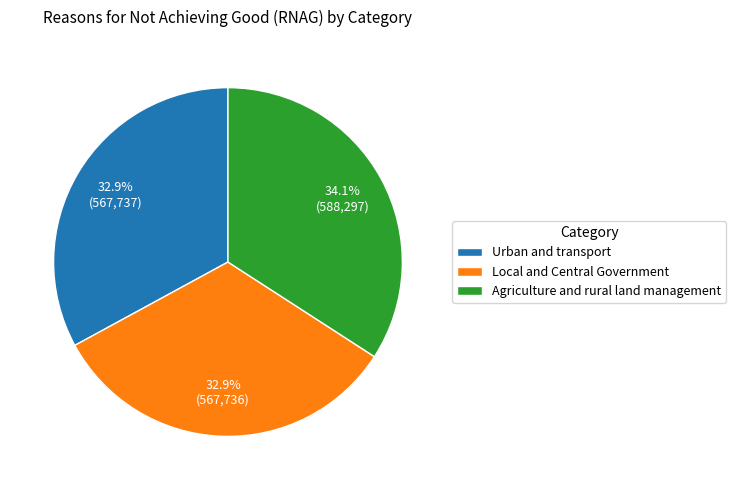

How many slices are in this pie chart?

3